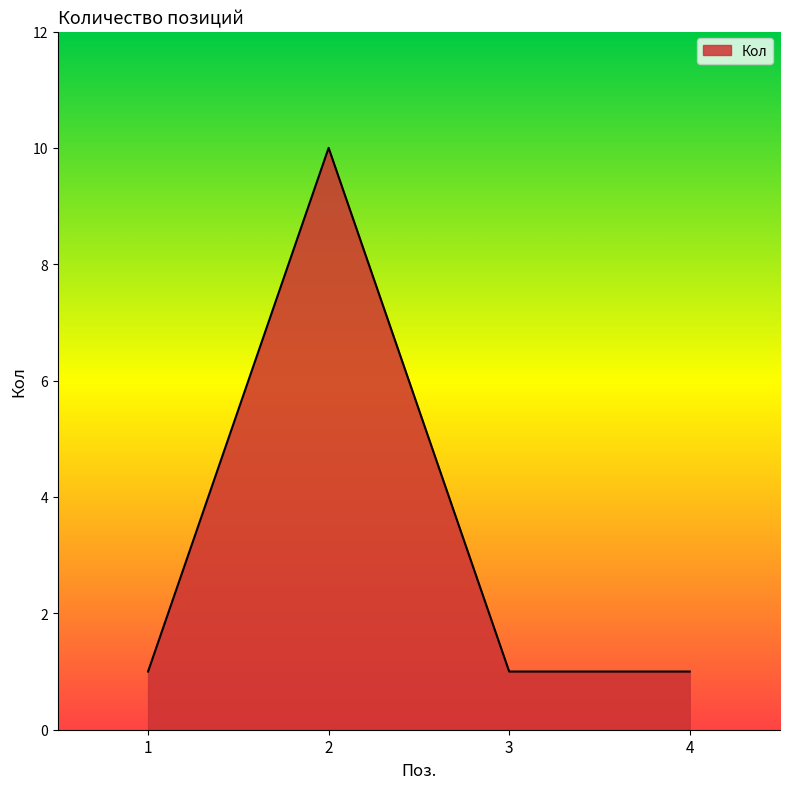

What is the maximum value shown in the chart?

10